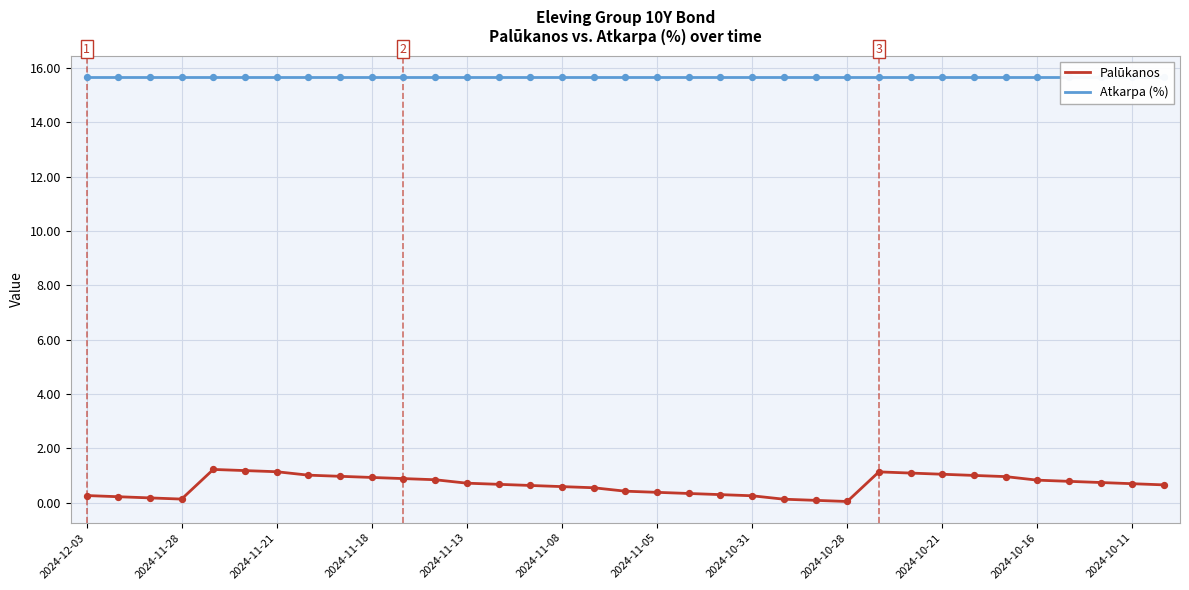

Which series reaches the minimum Y coordinate?

Palūkanos